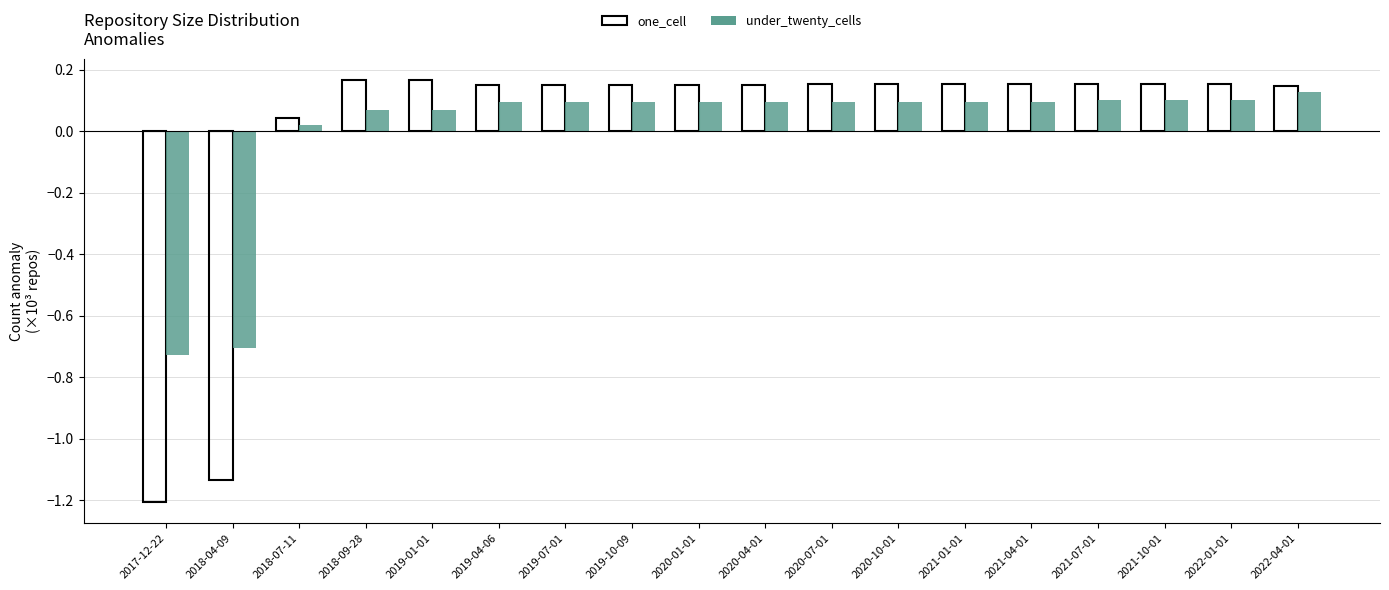

What is the smallest value displayed?

-1.2